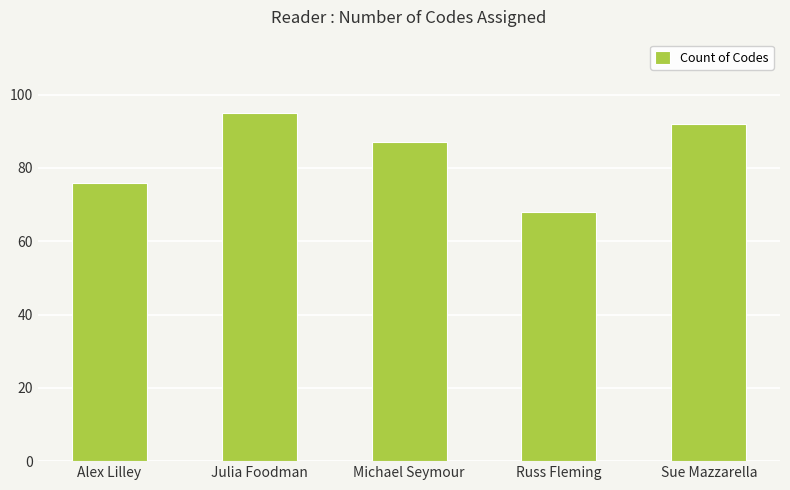

What is the average value?

84